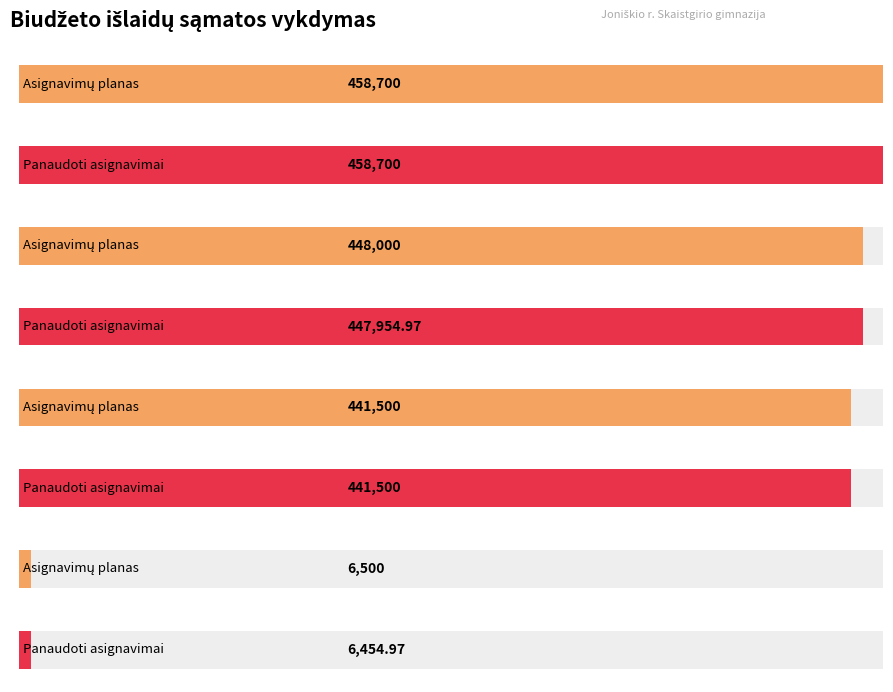

Reading left to right, transcribe all the data shown in this chart.

Asignavimų planas: 458700.0	448000.0	441500.0	6500.0
Panaudoti asignavimai: 458700.0	447955.0	441500.0	6455.0